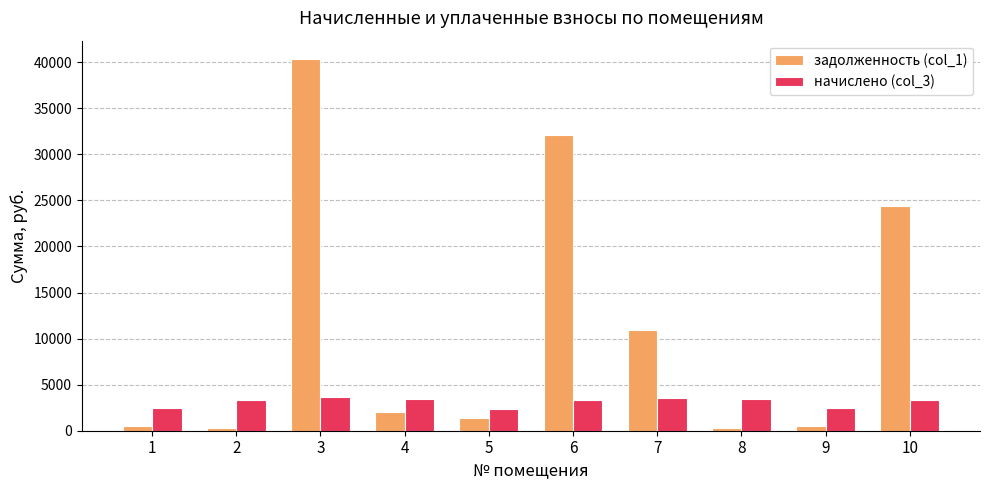

How many bars are there in total?

20